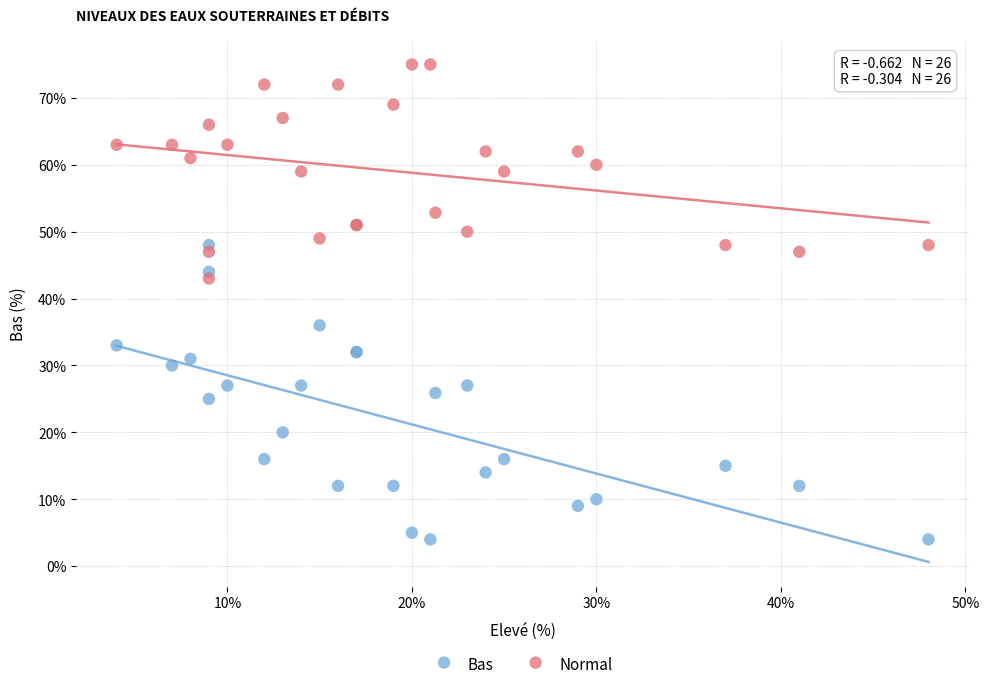

What is the X range (max minus min) for the scatter plot?

44.0